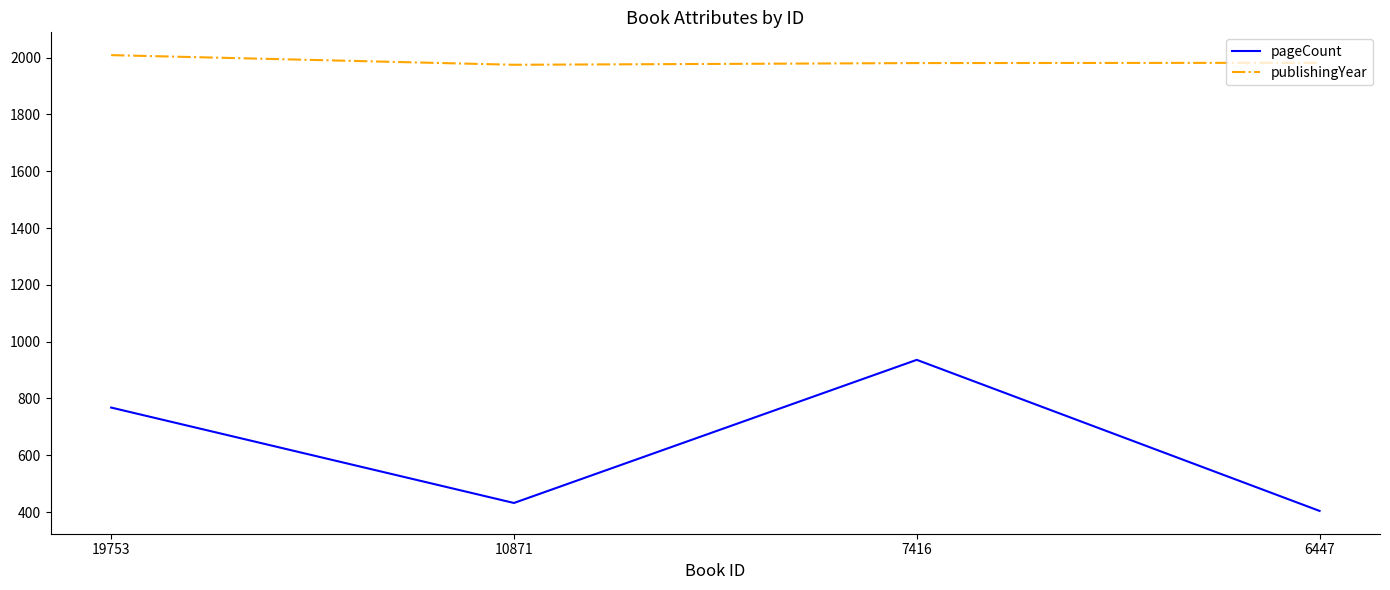

Is it true that pageCount equals 432 at 10871?

True